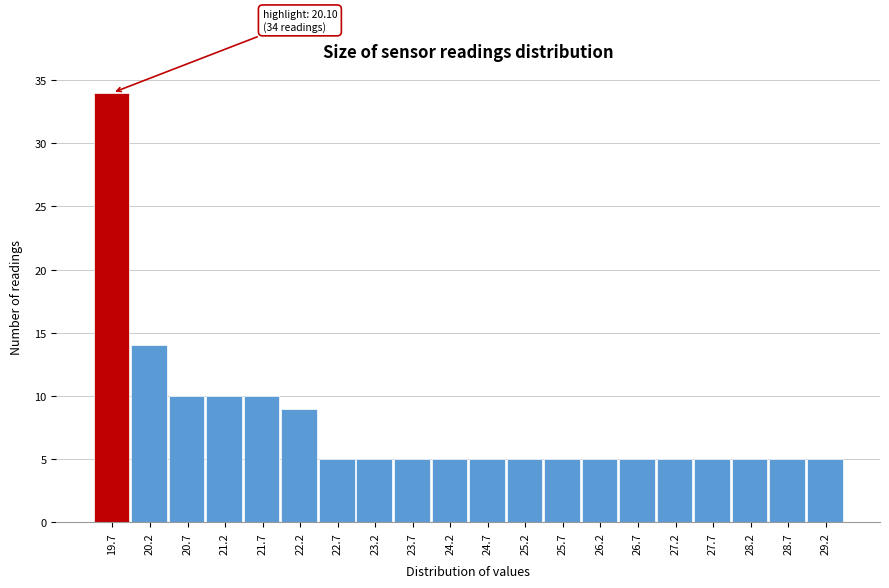

Reading left to right, list all the values displayed in this chart.

34	14	10	10	10	9	5	5	5	5	5	5	5	5	5	5	5	5	5	5